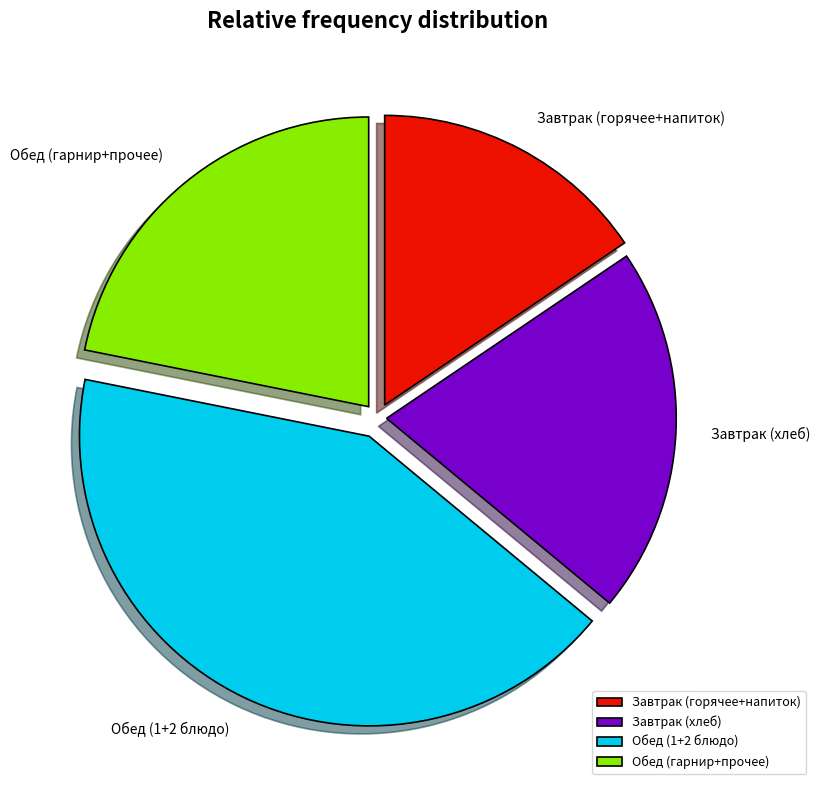

True or false: Обед (гарнир+прочее) accounts for 8% of the total.

False